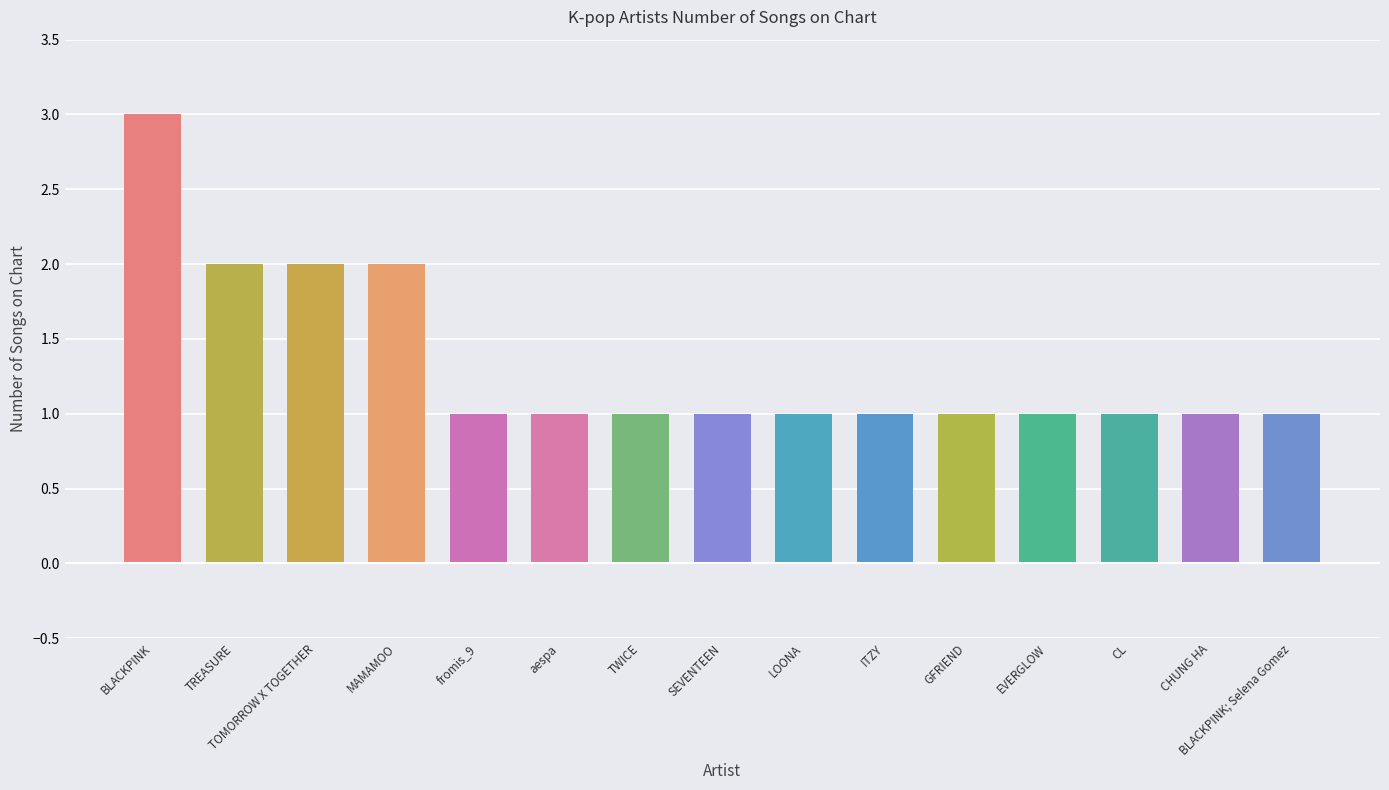

At which category does the chart reach its peak across all series?

BLACKPINK